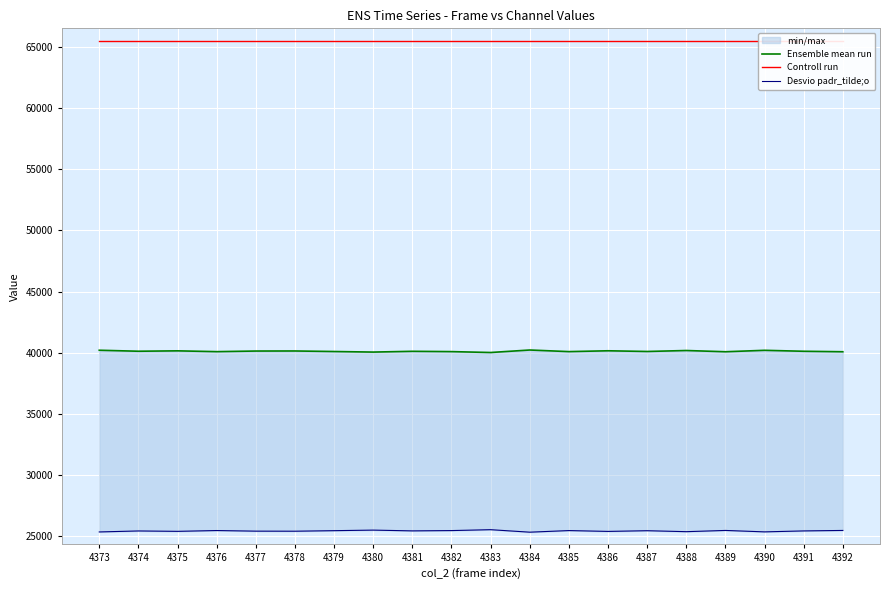

At which label does Desvio padr_tilde;o reach its minimum?

4384